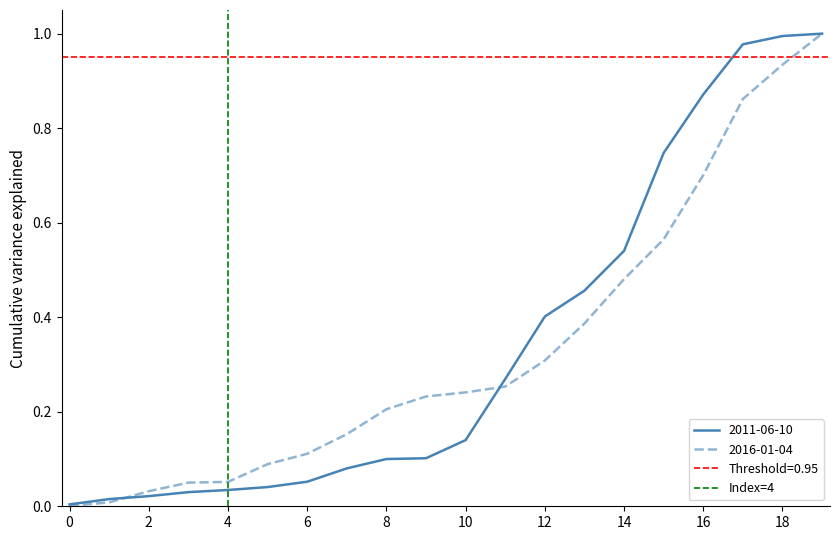

Is it true that 2016-01-04 equals 0.7 at 16?

True